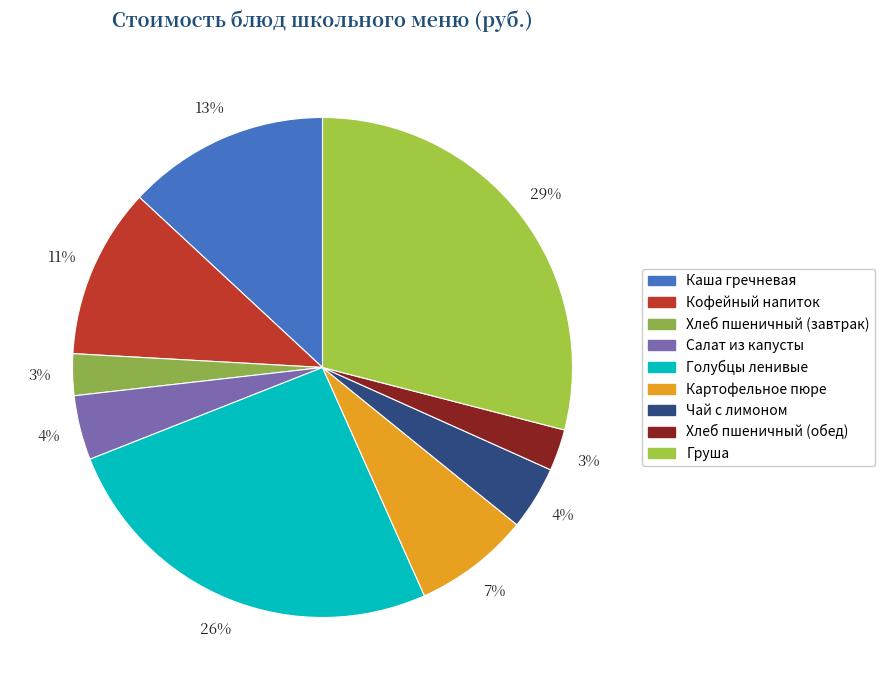

How many segments does this pie chart have?

9